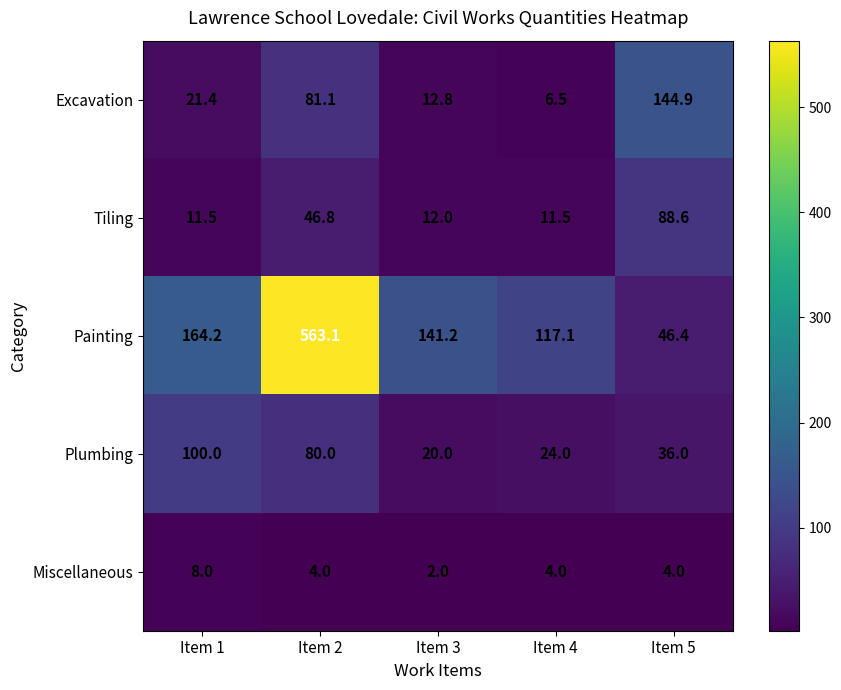

How many data points in Painting are above 141?

3